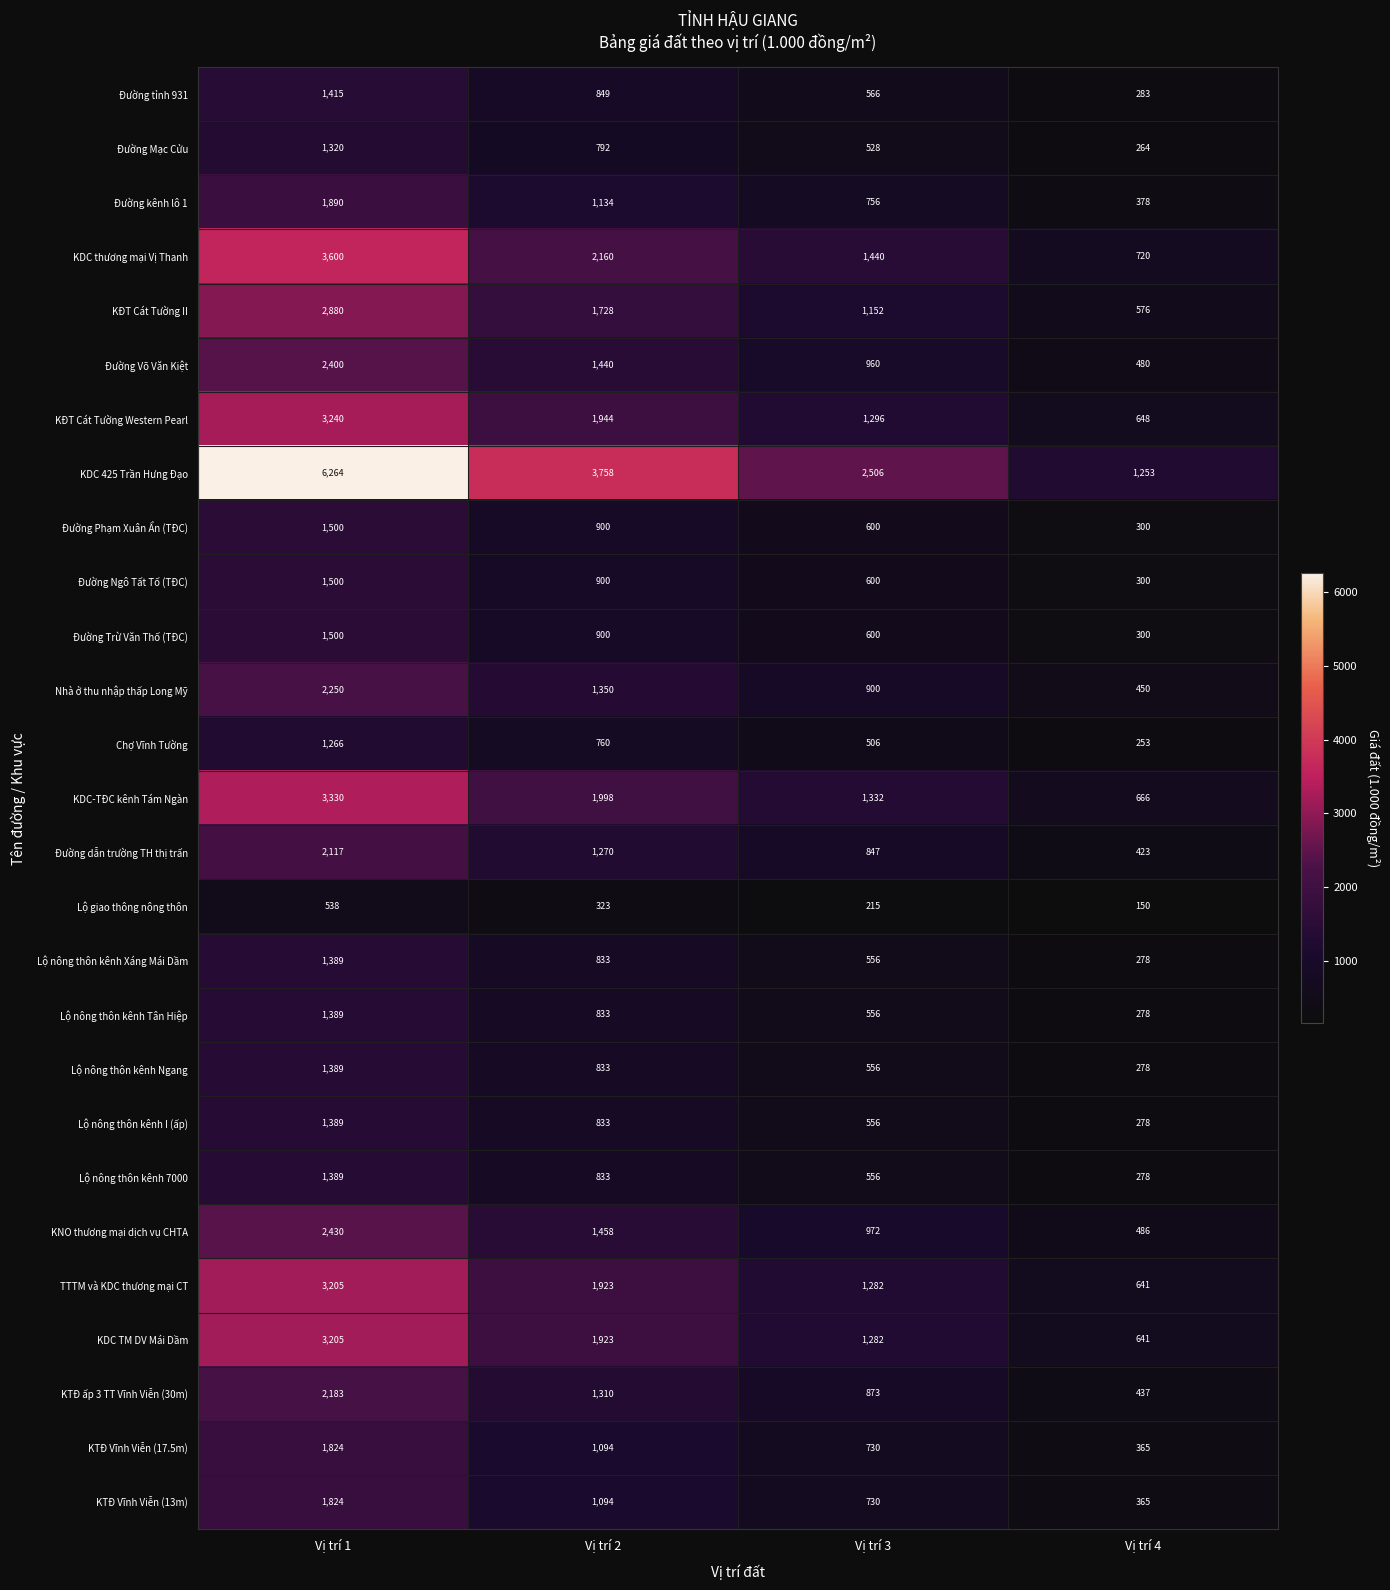

Between Vị trí 3 and Vị trí 4, which series saw the biggest shift?

KDC 425 Trần Hưng Đạo